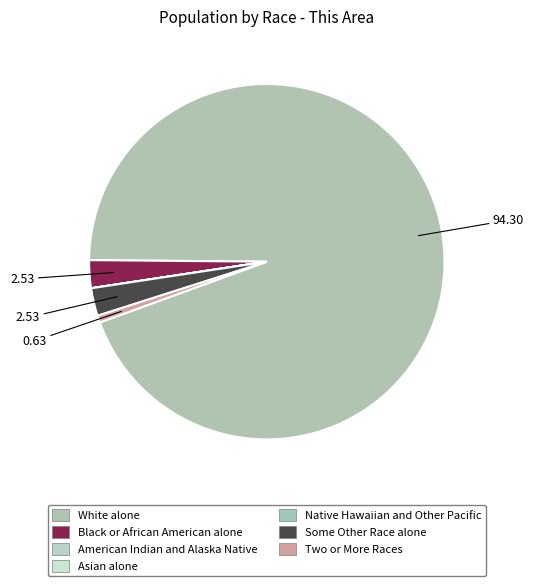

How many slices are in this pie chart?

7